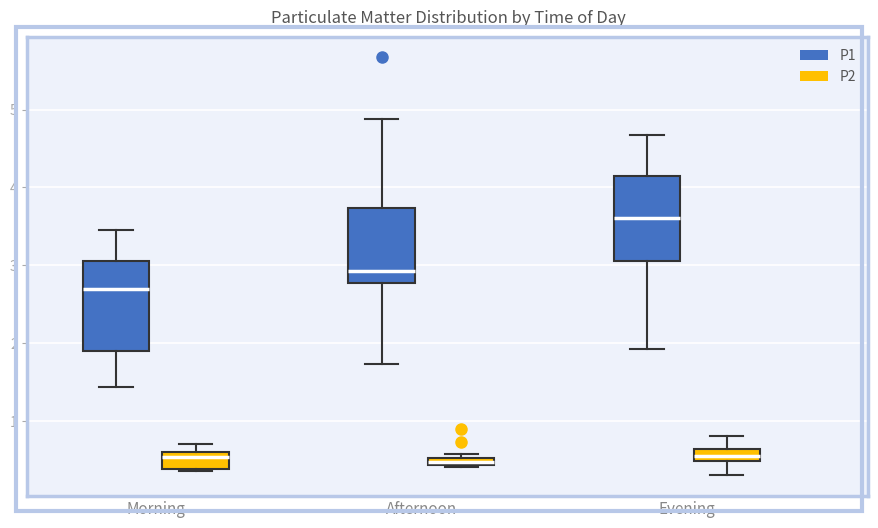

Where is the lower edge of the box for Evening (P2) on the y-axis? The values are not printed on the chart, so give them approximately, as read against the axis.

0.5